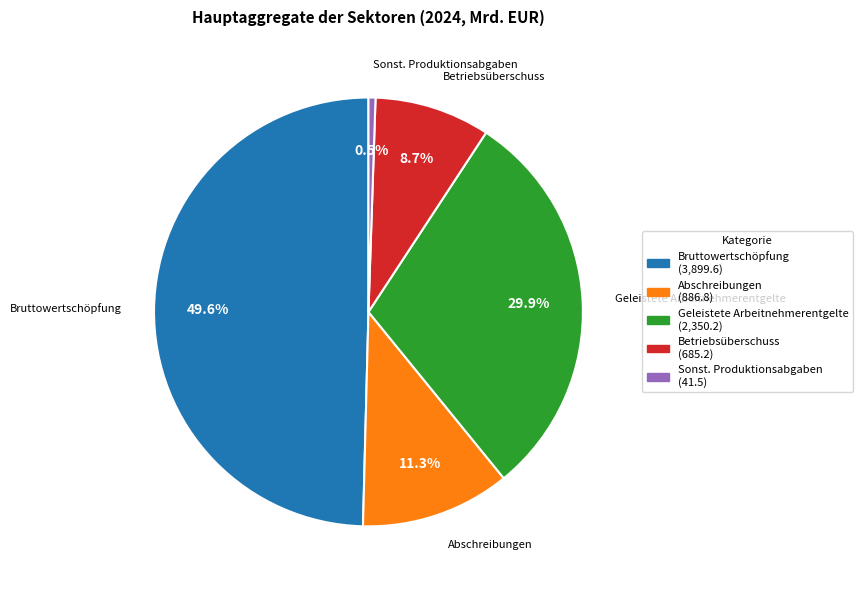

Is there a majority slice in this chart?

No